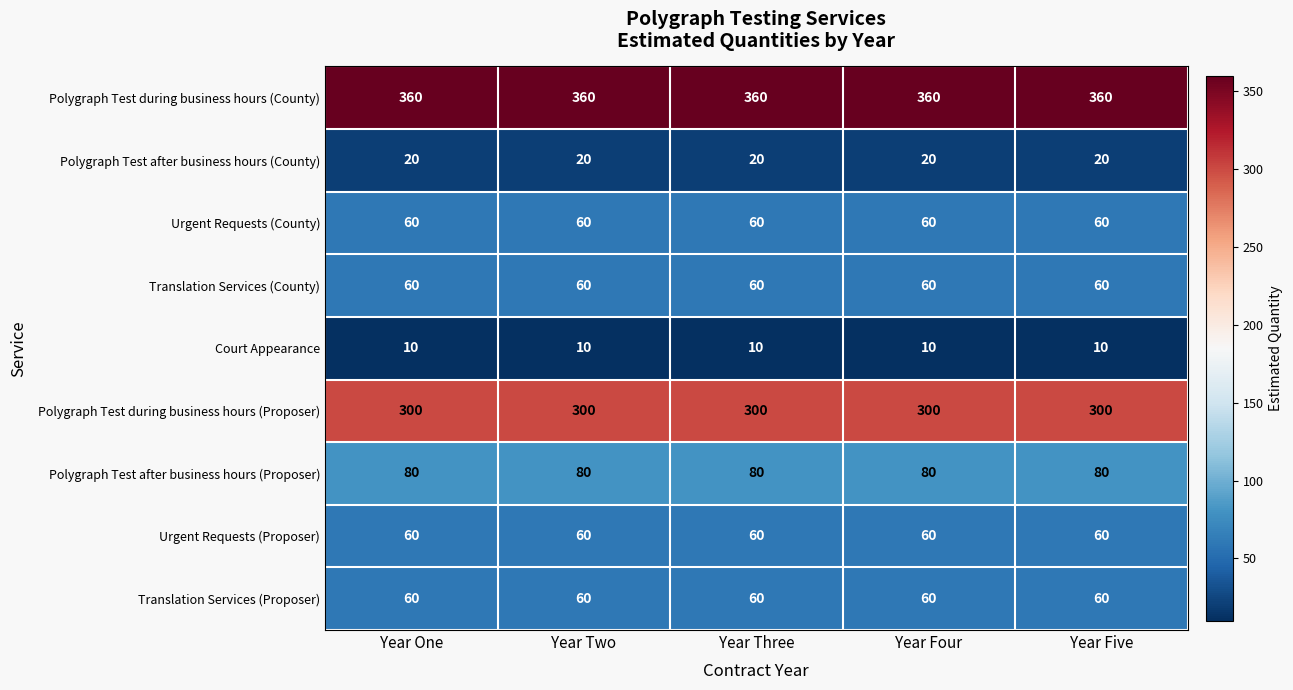

Is it true that Urgent Requests (Proposer) equals 60 at Year Two?

True